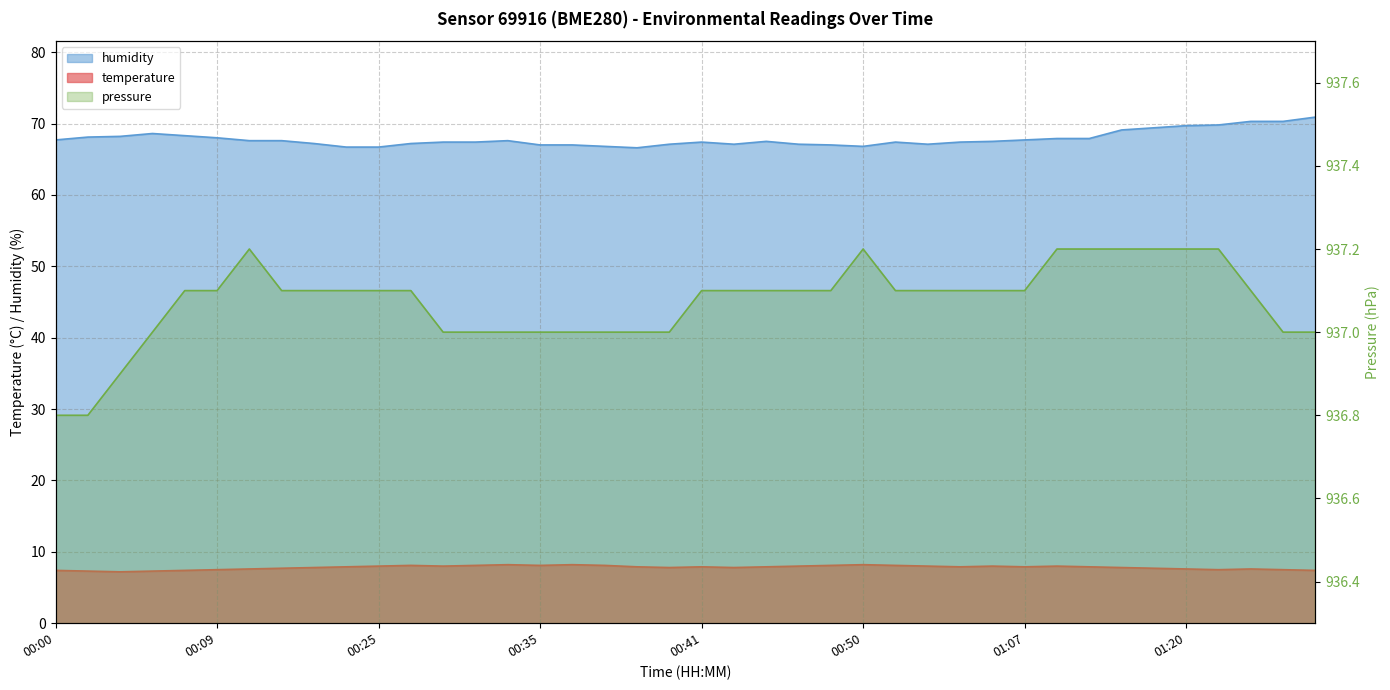

At which category does temperature reach its first local peak?

00:27